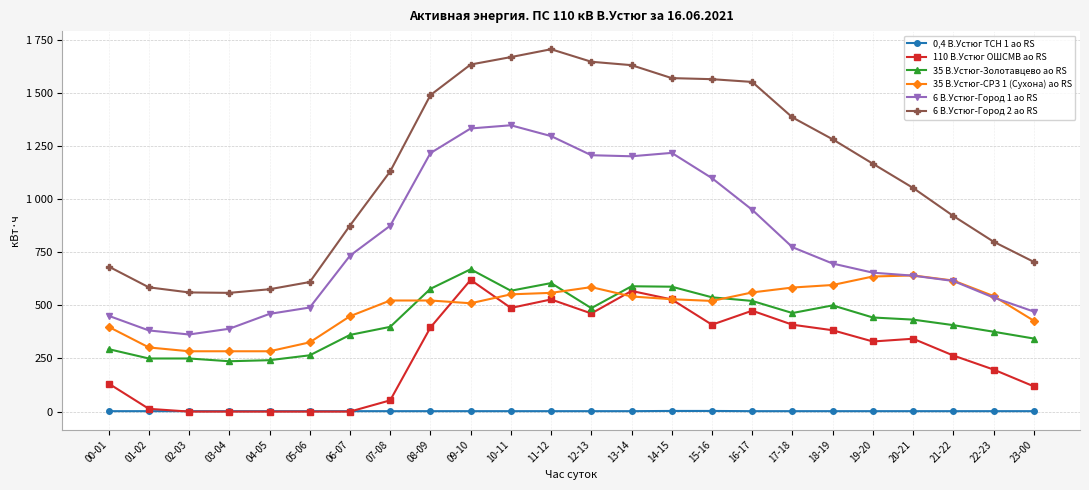

What is the difference between the highest and lowest values at 14-15?

1567